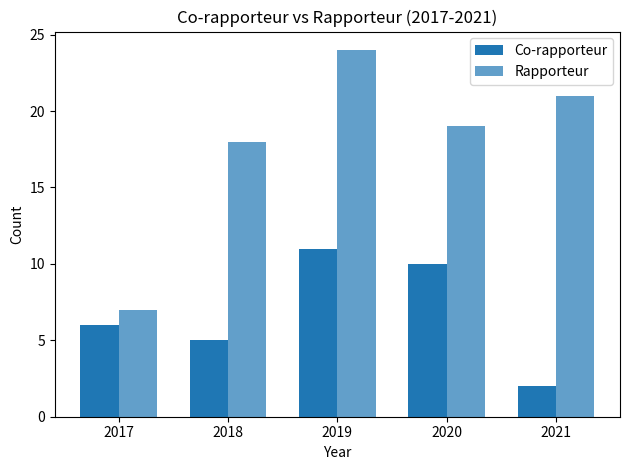

How many values in the Rapporteur series are below 19?

2